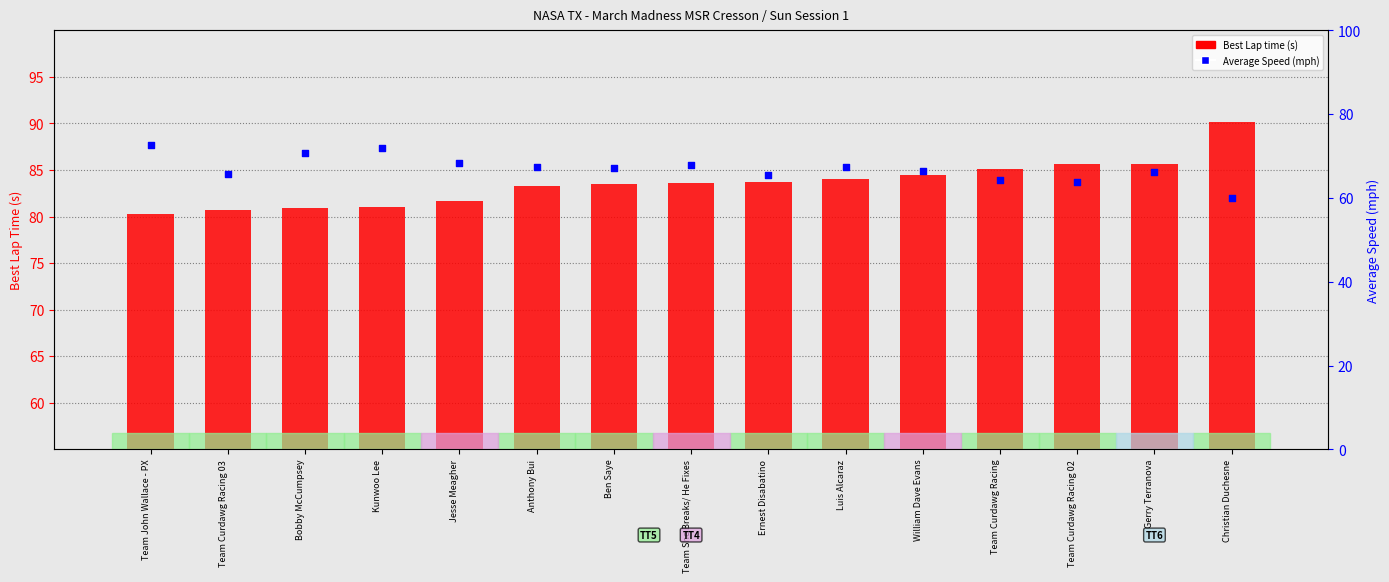

Which series reaches the minimum Y coordinate?

Average Speed